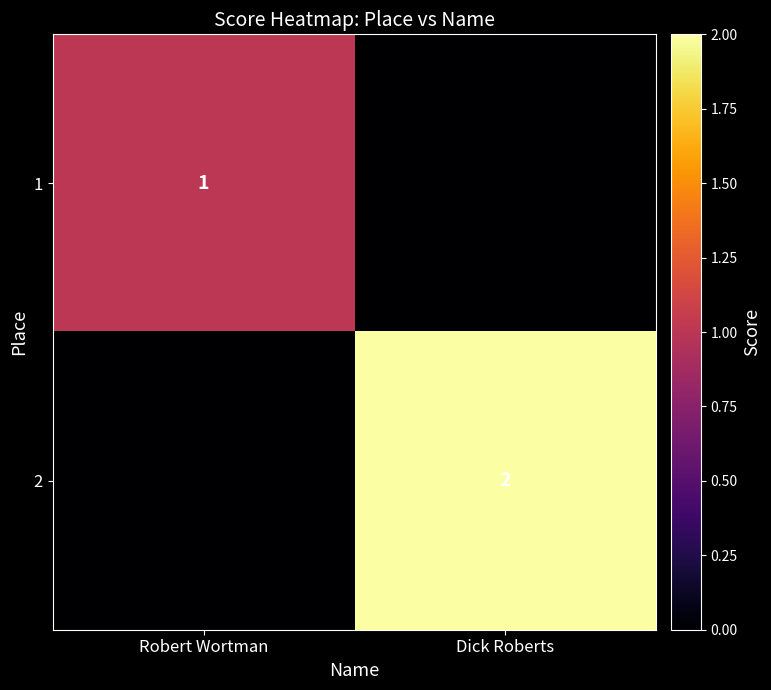

Is the value of 1 at Robert Wortman greater than the value of 2 at Dick Roberts?

No